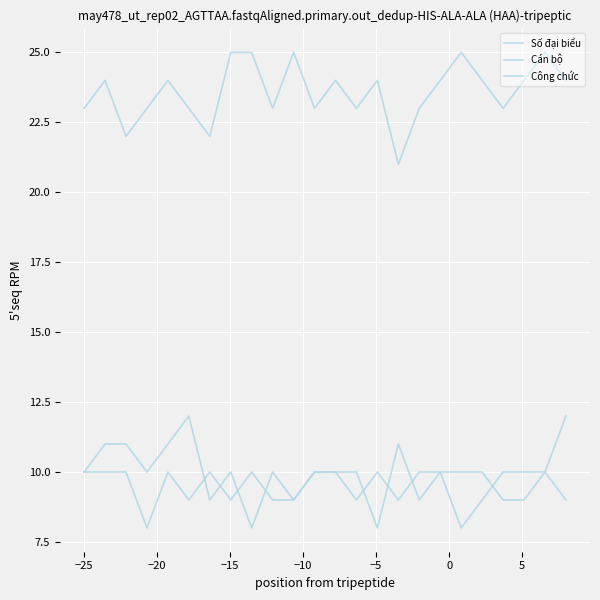

How many lines are shown in the chart?

3